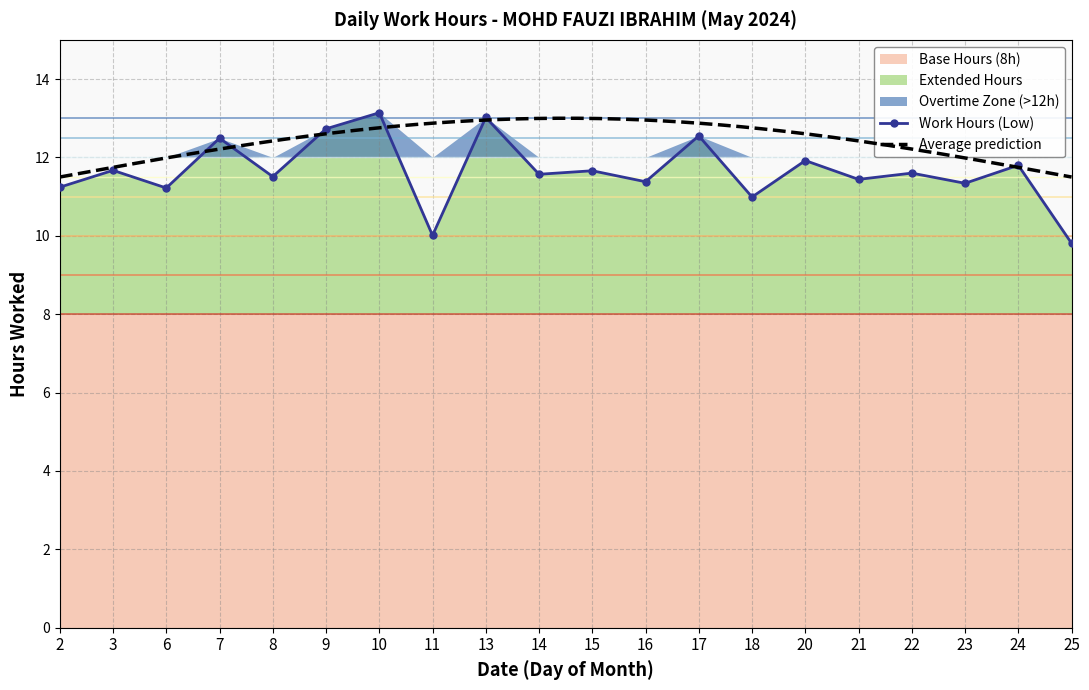

Where is the first local minimum?

6